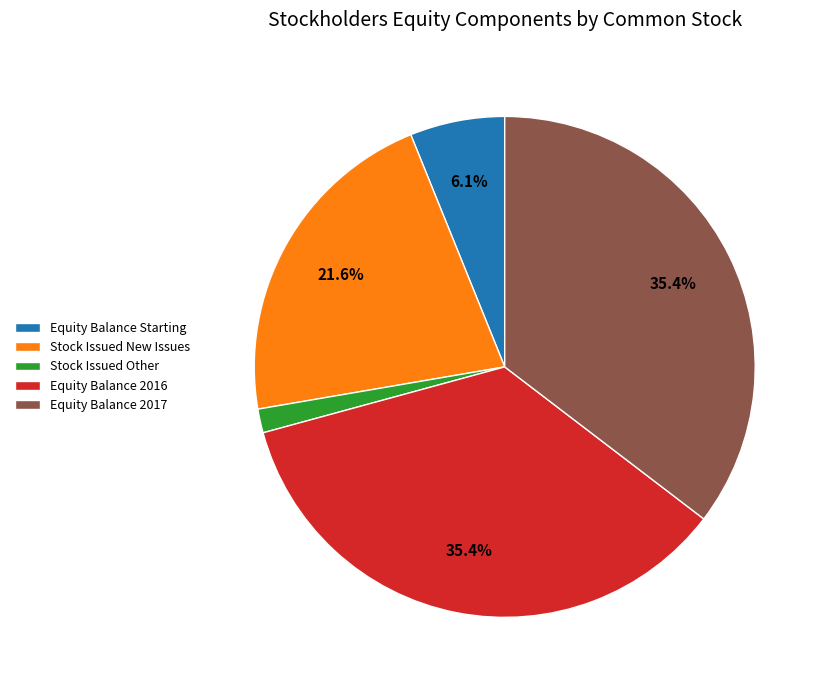

What is the smallest slice in the pie chart?

Stock Issued Other